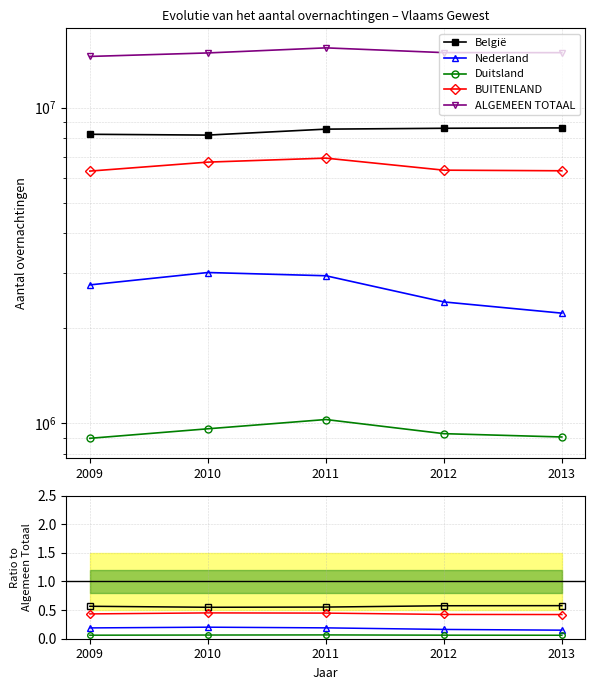

True or false: Duitsland and België cross at least once.

False